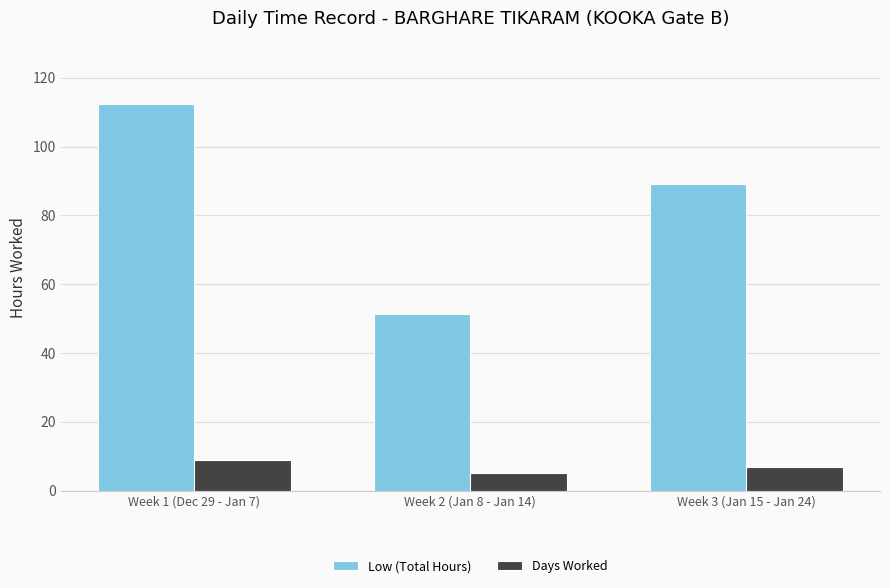

List the series in order of their overall mean, lowest first.

Days Worked, Low (Total Hours)